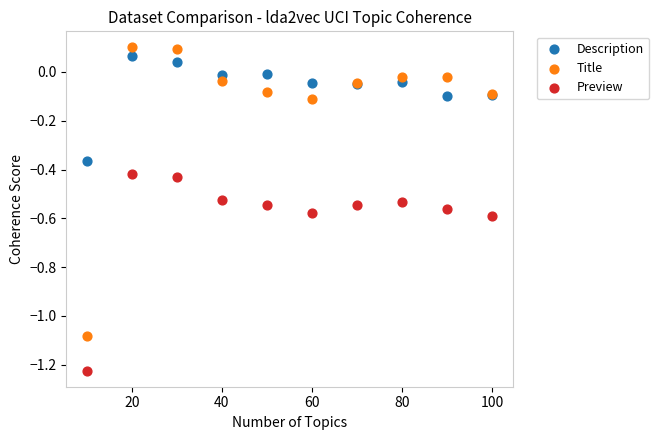

What is the X range (max minus min) for the scatter plot?

90.0